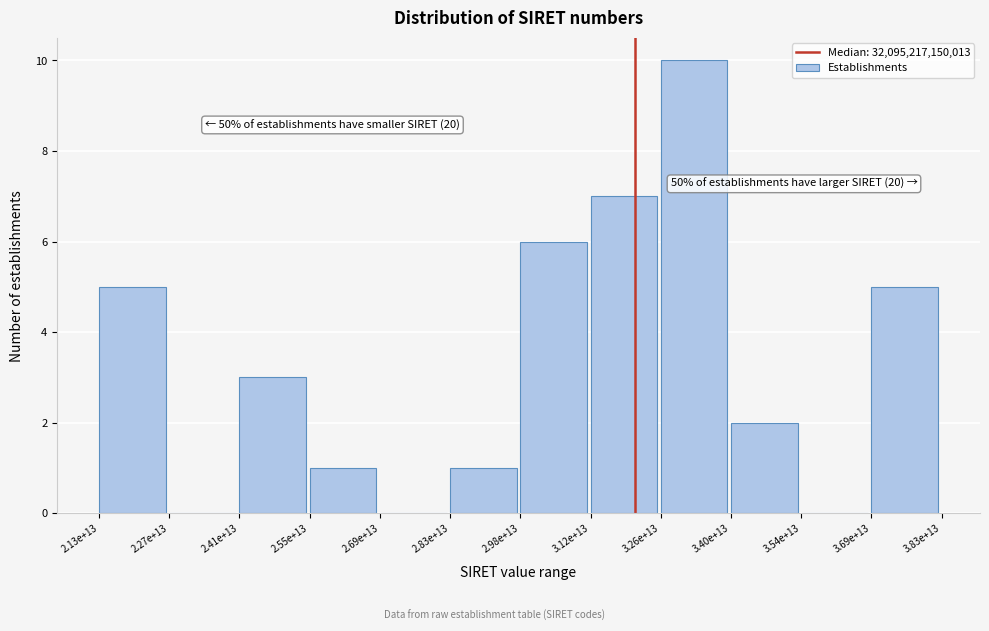

Reading left to right, list all the values displayed in this chart.

2.13e+13=5	2.27e+13=0	2.41e+13=3	2.55e+13=1	2.69e+13=0	2.83e+13=1	2.98e+13=6	3.12e+13=7	3.26e+13=10	3.40e+13=2	3.54e+13=0	3.69e+13=5